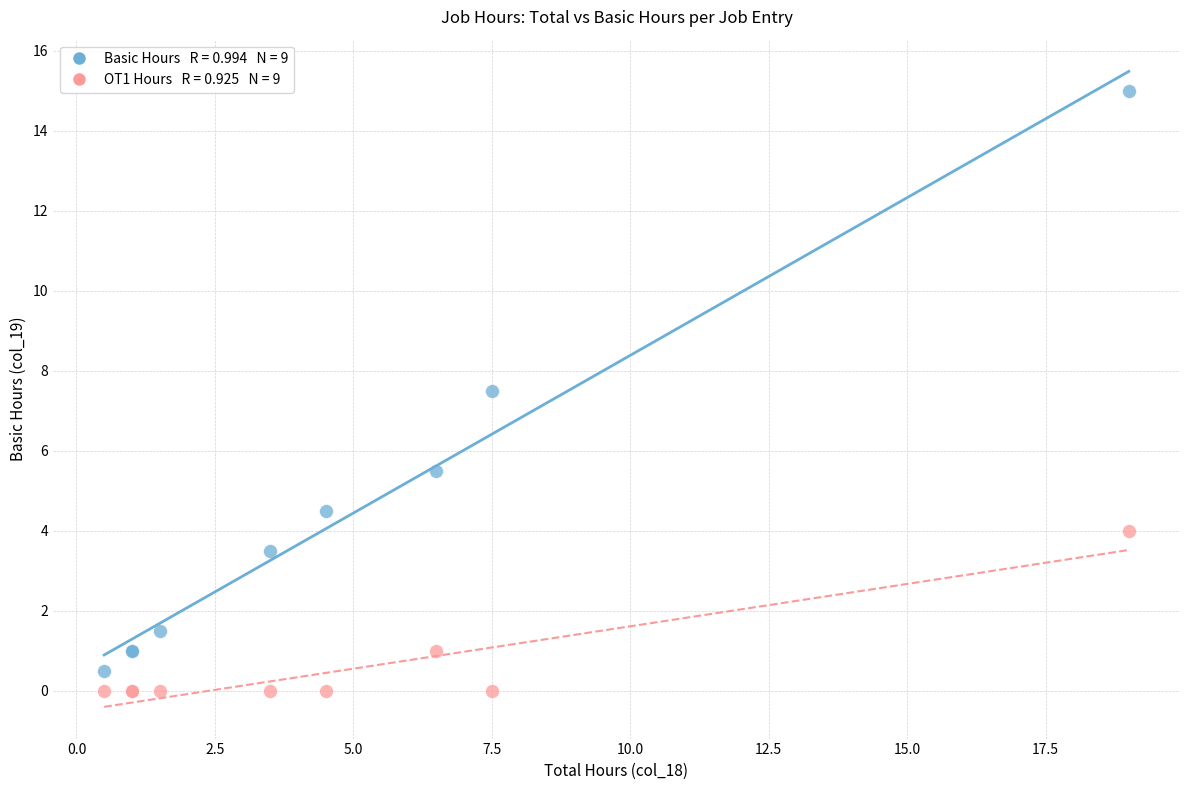

Across all series, what Y value is closest to 7?

7.5